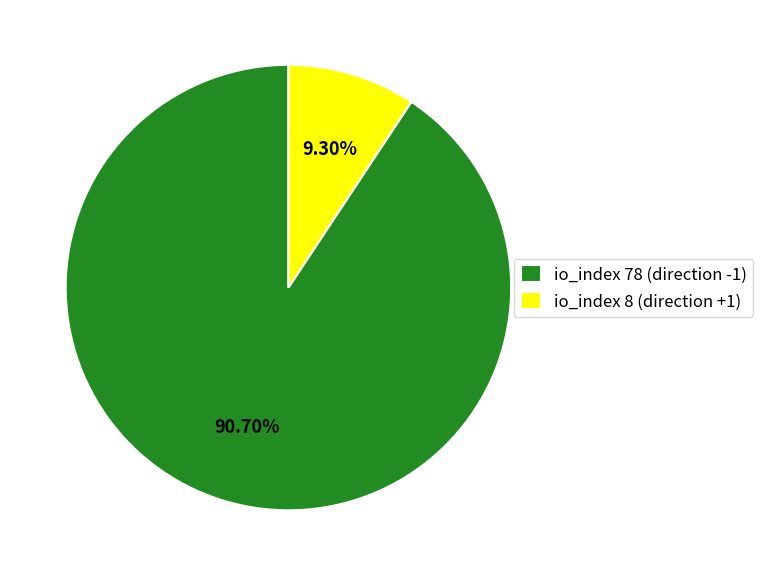

Count the number of slices in the pie.

2